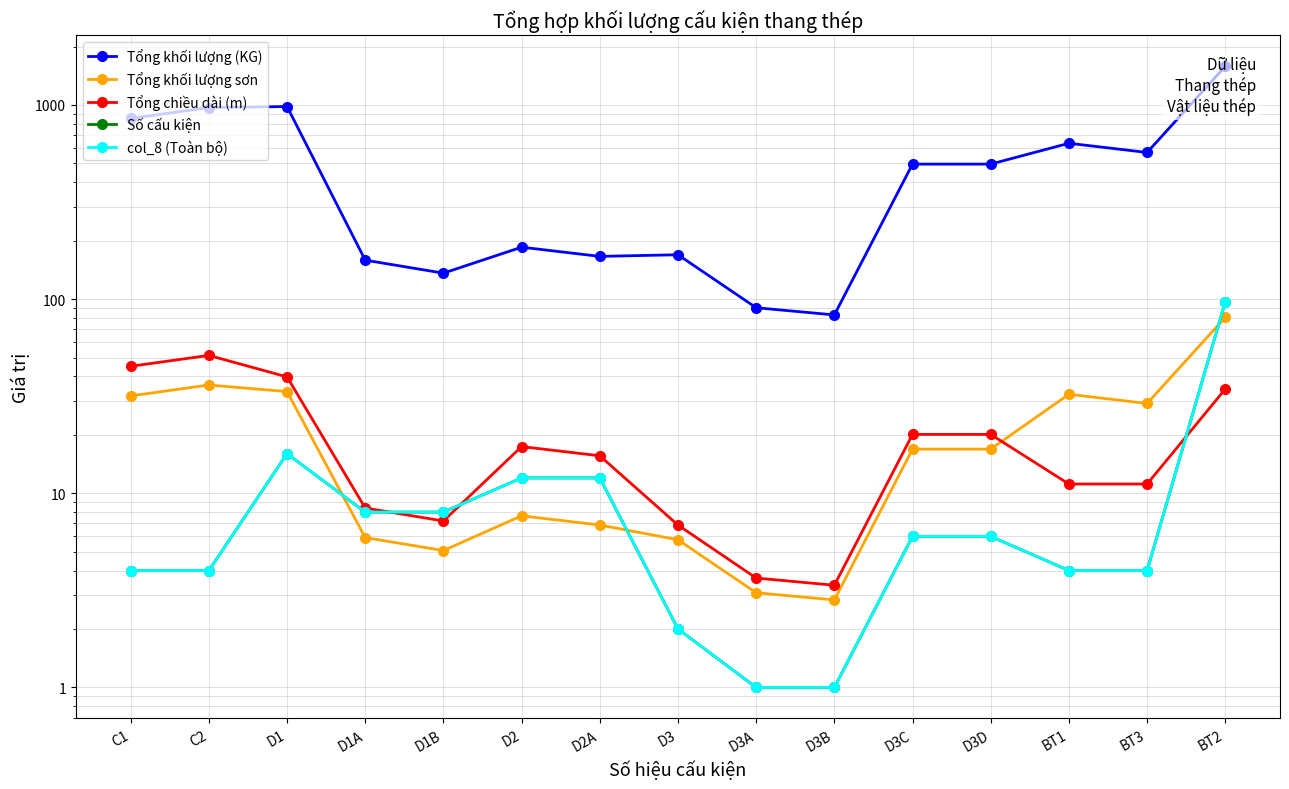

How many intersections are there between Tổng chiều dài (m) and Số cấu kiện?

3